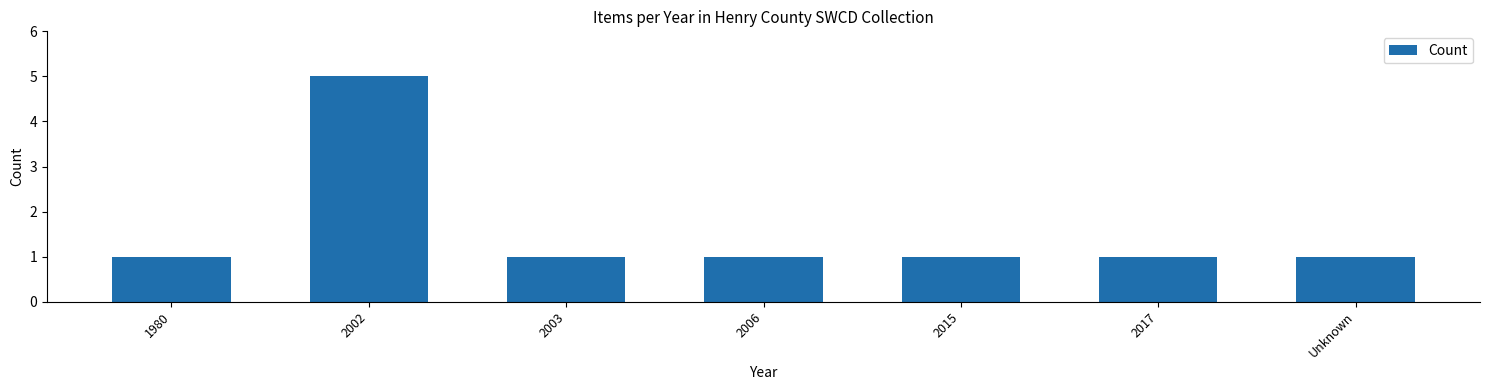

What is the value of the 4th bar from the left?

1